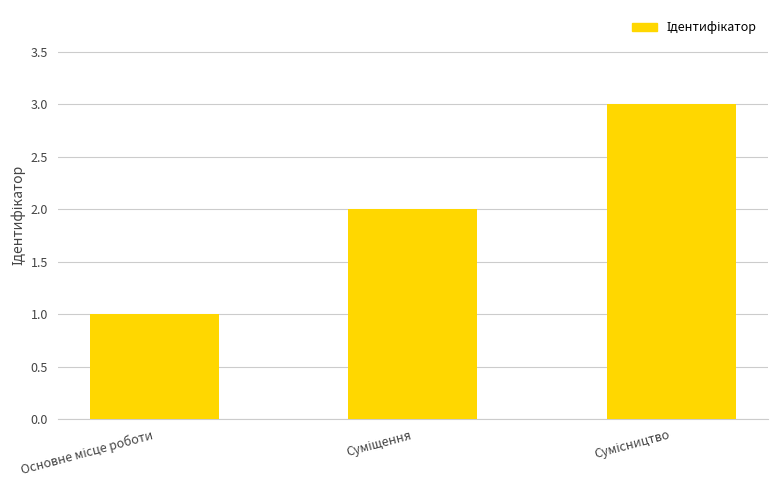

What is the sum of all values?

6